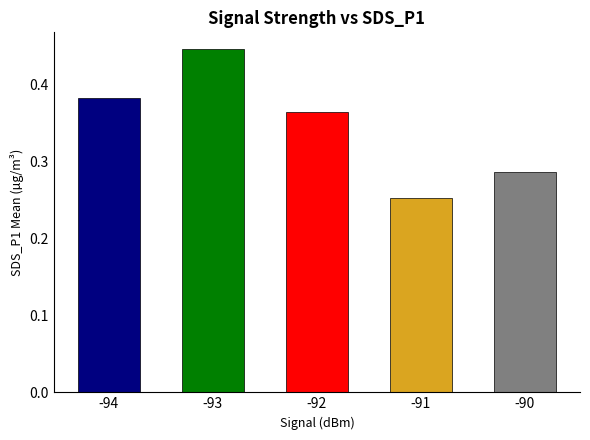

Rank the categories by value from highest to lowest.

-93, -94, -92, -90, -91